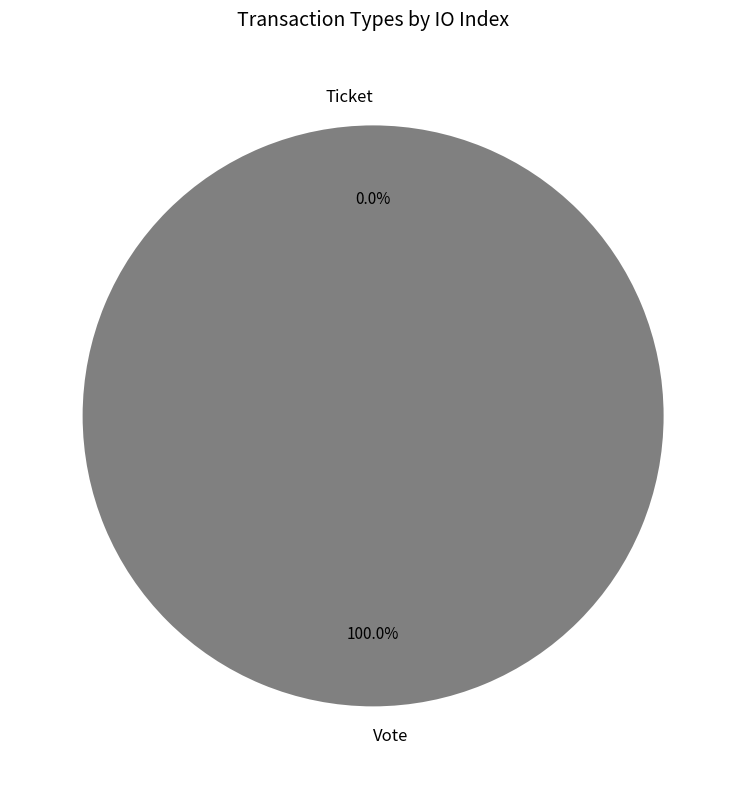

To the nearest percent, what portion does Vote represent?

100%